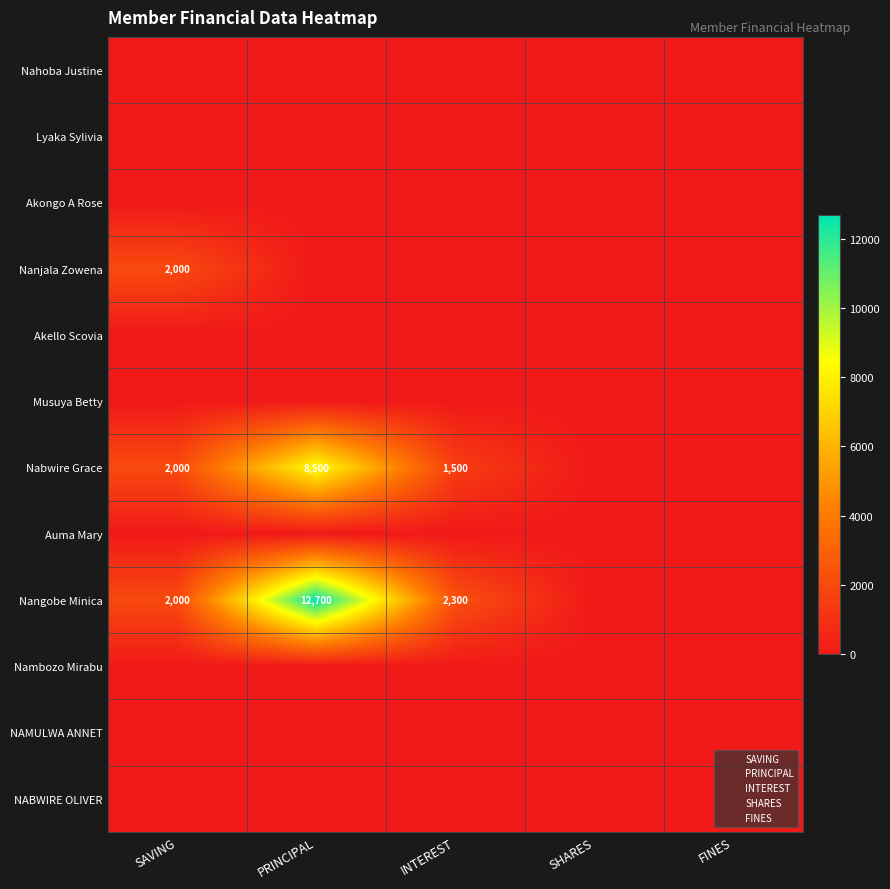

Which series has the largest total across all categories?

Nangobe Minica